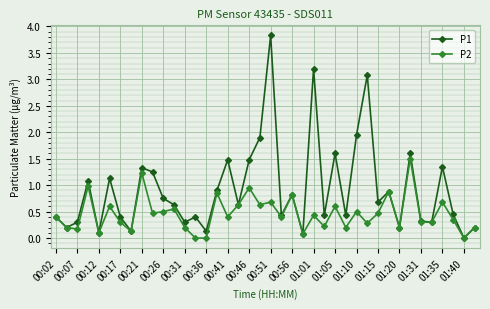

True or false: P2 has more than 2 points higher than both neighbors.

True